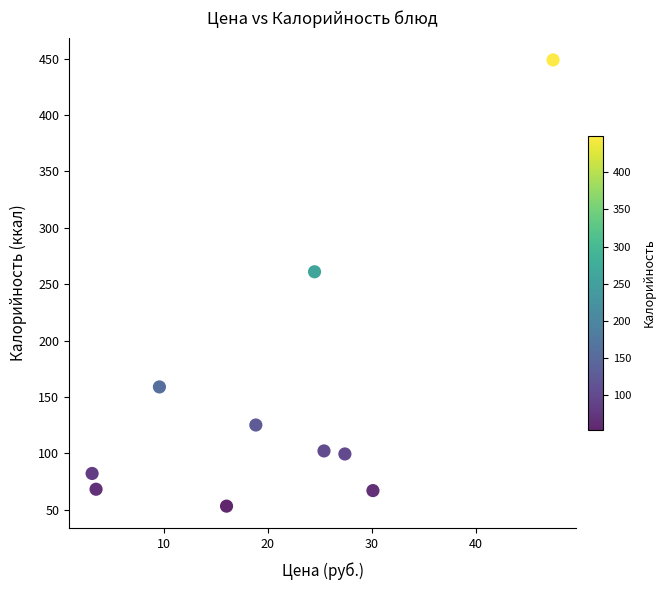

What is the range of Y values (max minus min)?

396.0